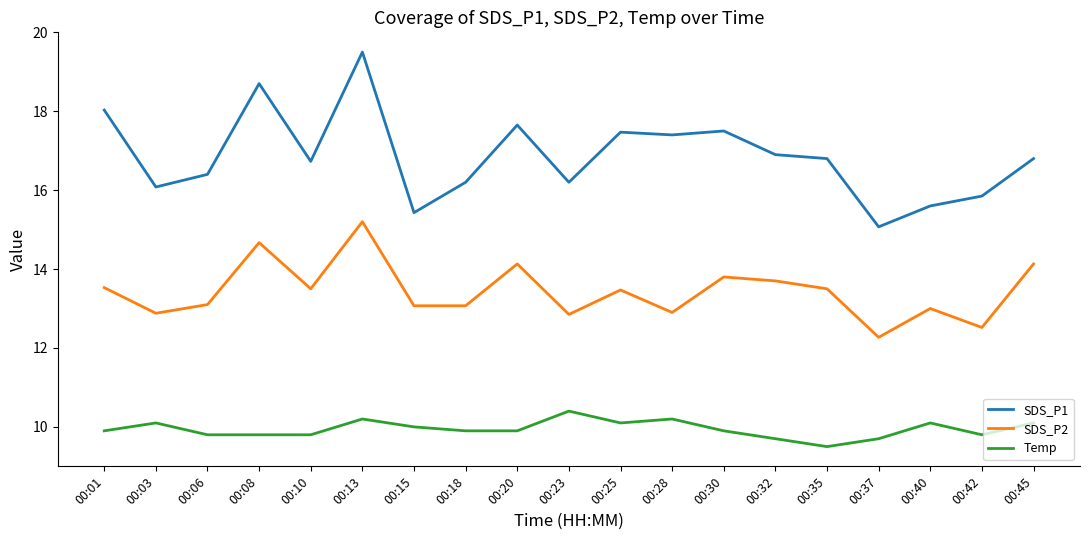

The value of SDS_P2 at 00:18 is 18.4. True or false?

False